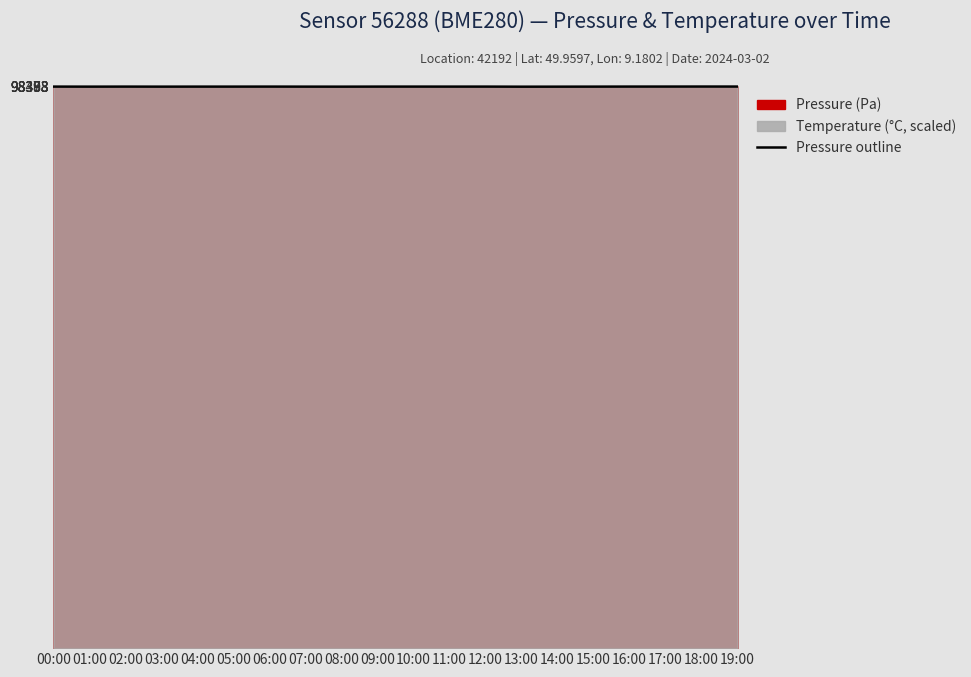

What is the difference between the values at 05:00 and 13:00?

12.2